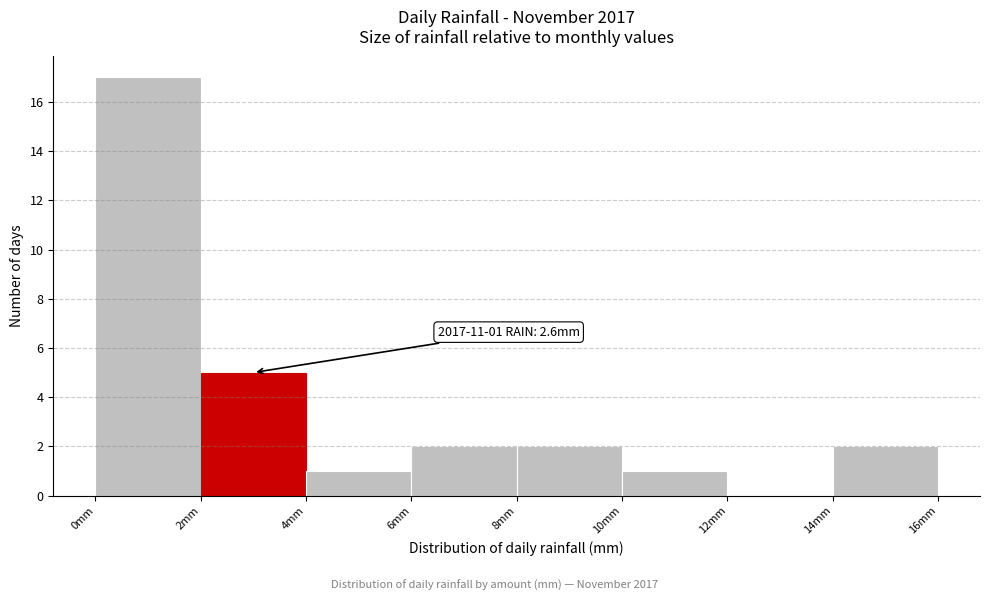

Over which range of the x-axis is the bar tallest?

0 to 2